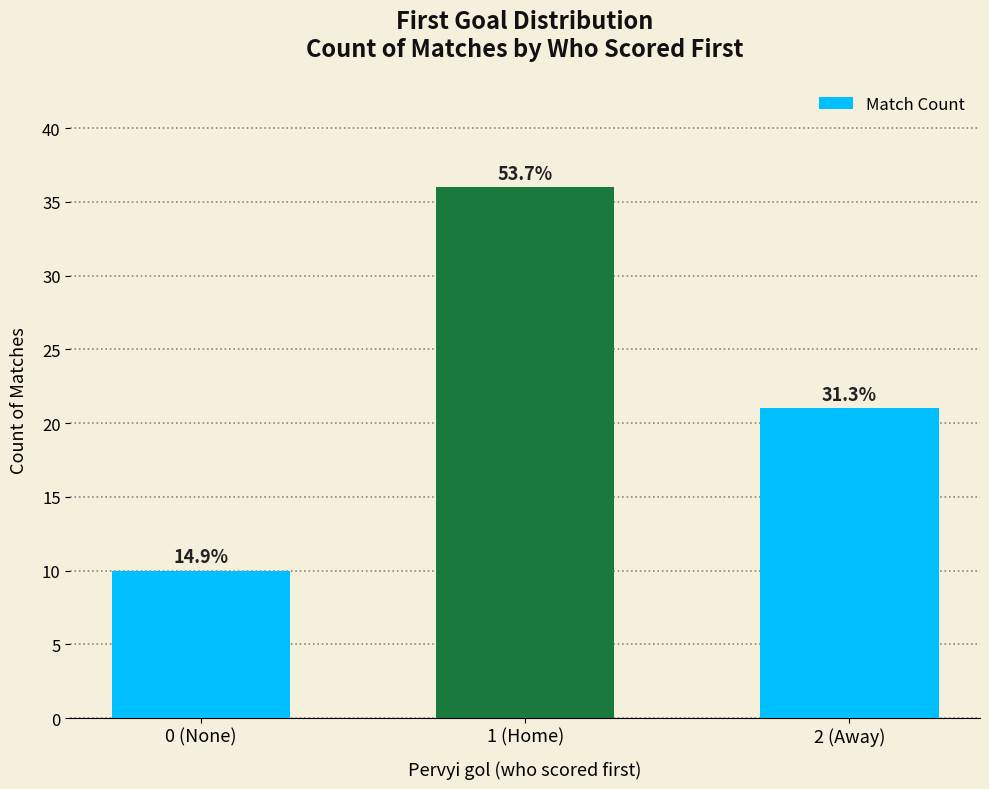

What is the difference between the maximum and minimum values?

26